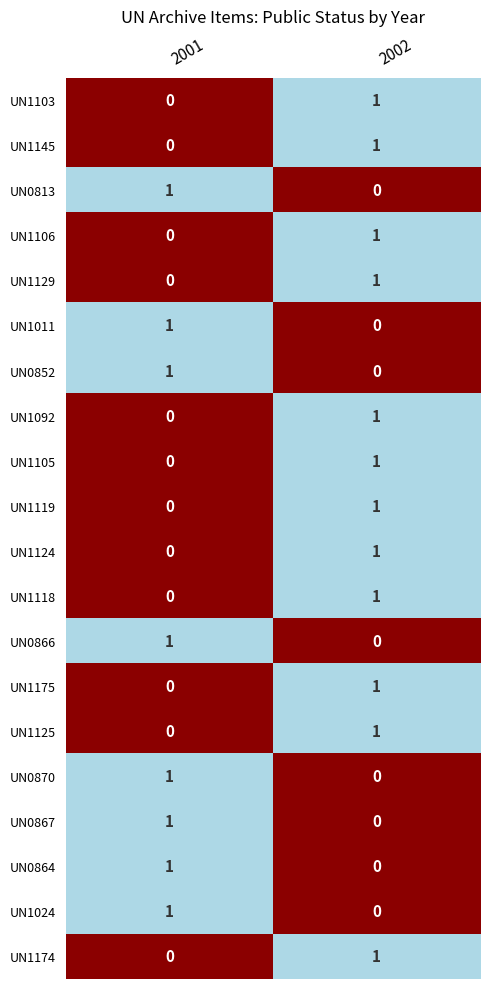

List the labels in order of UN1174 value, smallest first.

2001, 2002